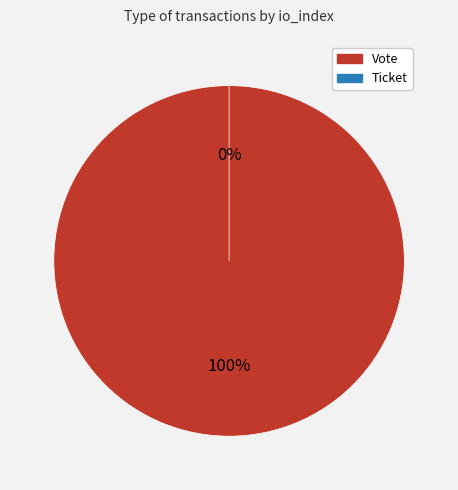

Which category has the smallest portion of the pie?

Ticket